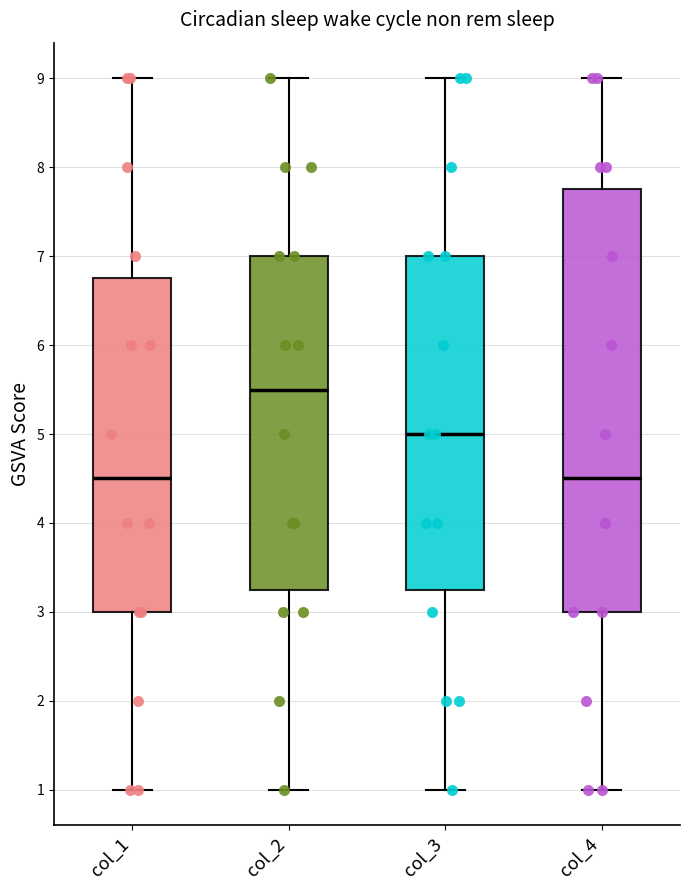

Reading left to right, transcribe this box plot: for each box, give where its median line is, the range the box spans, and where its two whiskers end, as read against the y-axis. The values are not printed on the chart, so give them approximately, as read against the axis.

col_1: median 4.5, box 3.0 to 6.8, whiskers 1.0 to 9.0
col_2: median 5.5, box 3.3 to 7.0, whiskers 1.0 to 9.0
col_3: median 5.0, box 3.3 to 7.0, whiskers 1.0 to 9.0
col_4: median 4.5, box 3.0 to 7.8, whiskers 1.0 to 9.0